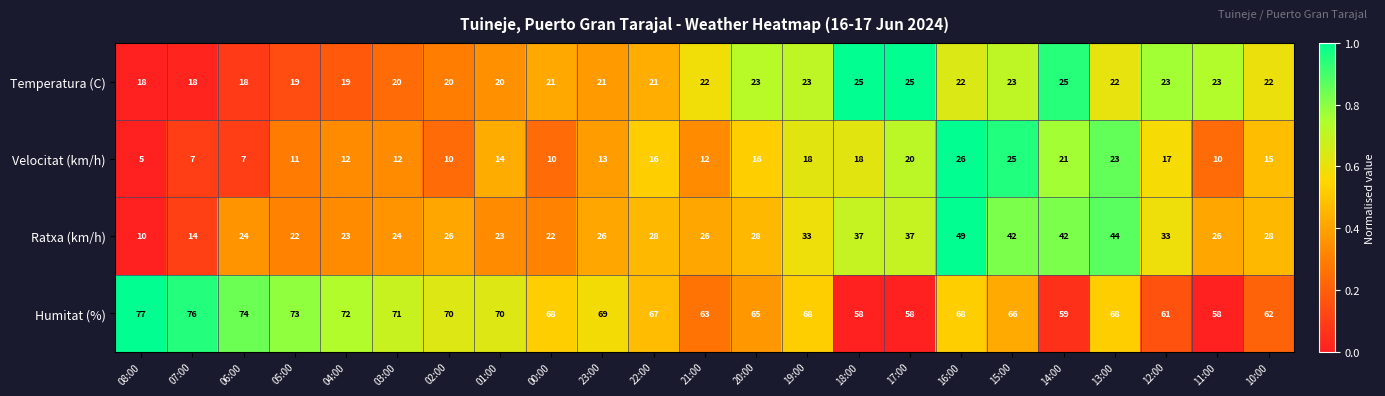

What is the sum of all Ratxa (km/h) values?

667